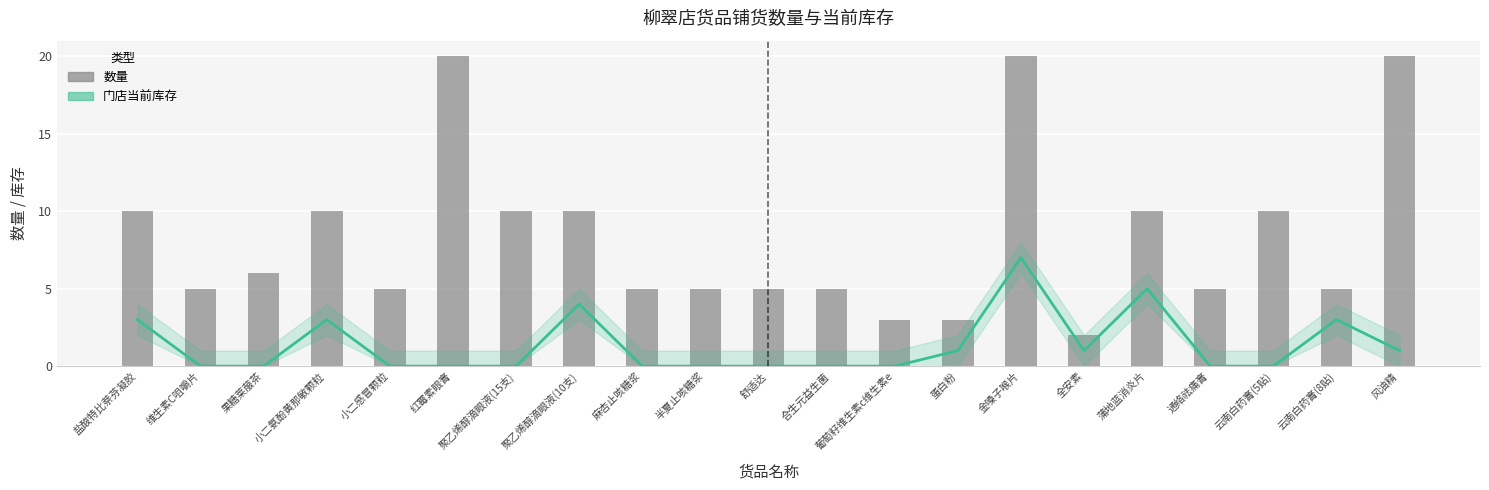

At how many categories does at least one series exceed 1?

21